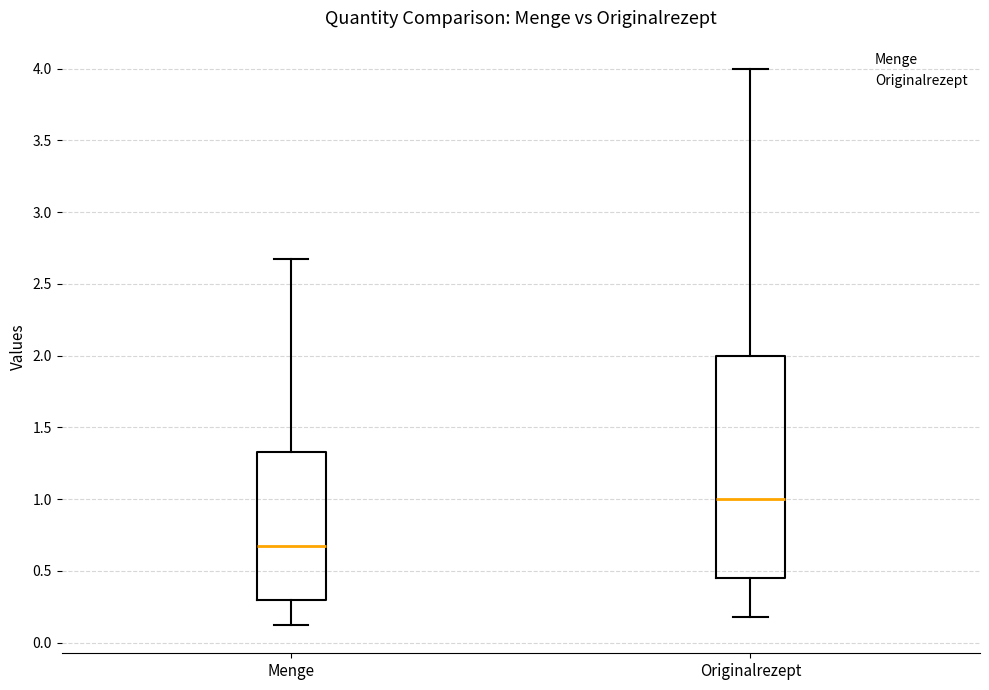

Reading left to right, read every box against the y-axis: the position of its median line, the range the box covers, and the ends of its whiskers. The values are not printed on the chart, so give them approximately, as read against the axis.

Menge: median 0.65, box 0.30 to 1.35, whiskers 0.10 to 2.65
Originalrezept: median 1.00, box 0.45 to 2.00, whiskers 0.20 to 4.00